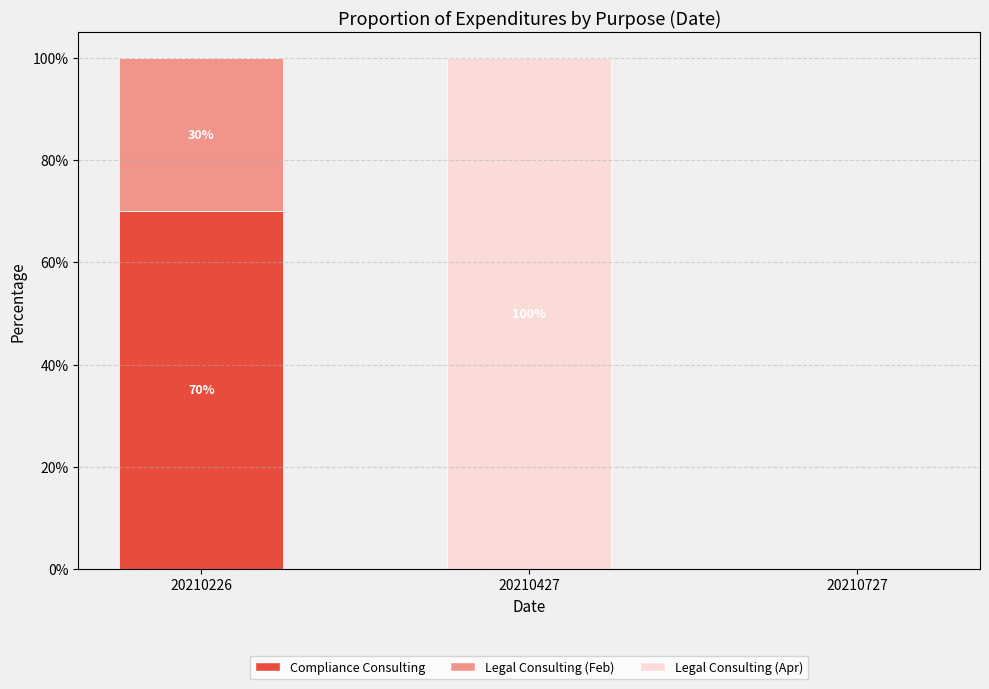

Reading left to right, transcribe the values for Compliance Consulting.

20210226=70.0	20210427=0.0	20210727=0.0